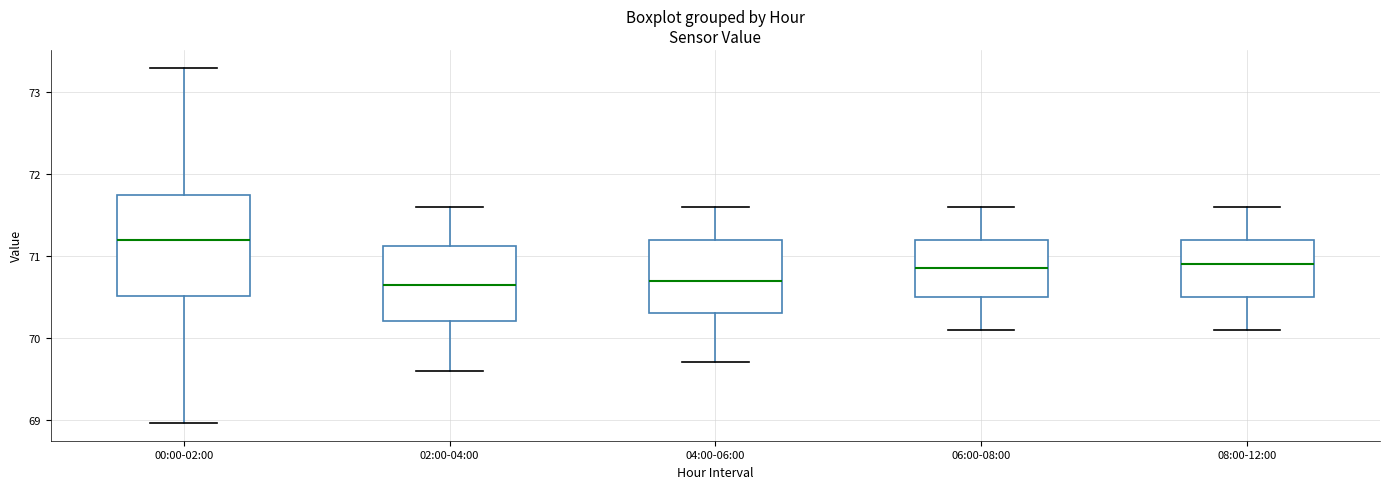

Reading left to right, read every box against the y-axis: the position of its median line, the range the box covers, and the ends of its whiskers. The values are not printed on the chart, so give them approximately, as read against the axis.

00:00-02:00: median 71.2, box 70.5 to 71.7, whiskers 69.0 to 73.3
02:00-04:00: median 70.7, box 70.2 to 71.1, whiskers 69.6 to 71.6
04:00-06:00: median 70.7, box 70.3 to 71.2, whiskers 69.7 to 71.6
06:00-08:00: median 70.9, box 70.5 to 71.2, whiskers 70.1 to 71.6
08:00-12:00: median 70.9, box 70.5 to 71.2, whiskers 70.1 to 71.6